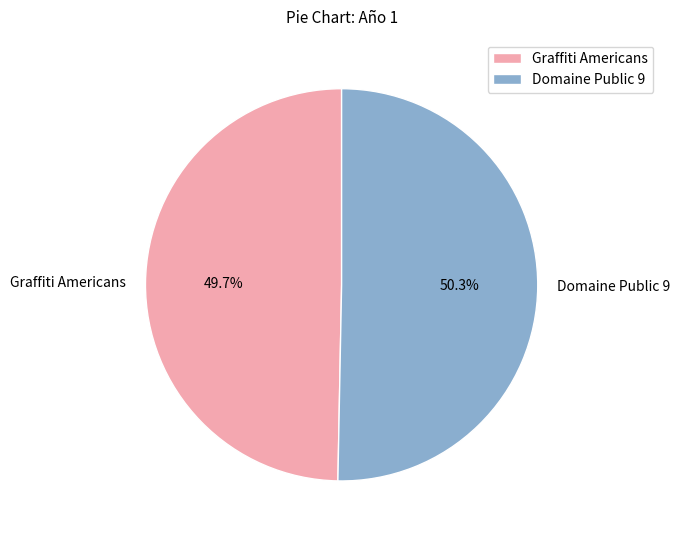

Is there a majority slice in this chart?

Yes